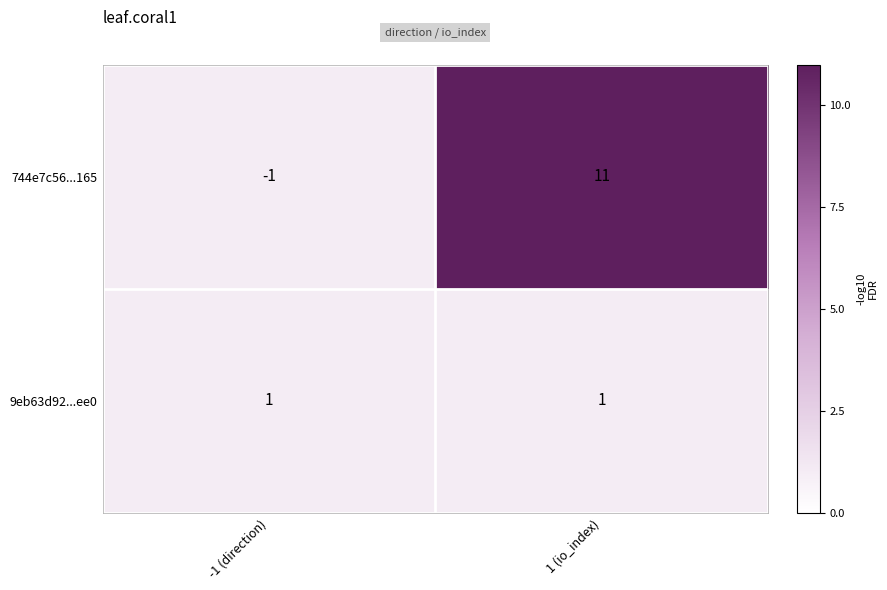

Rank the series by their maximum value, from lowest to highest.

9eb63d92...ee0, 744e7c56...165